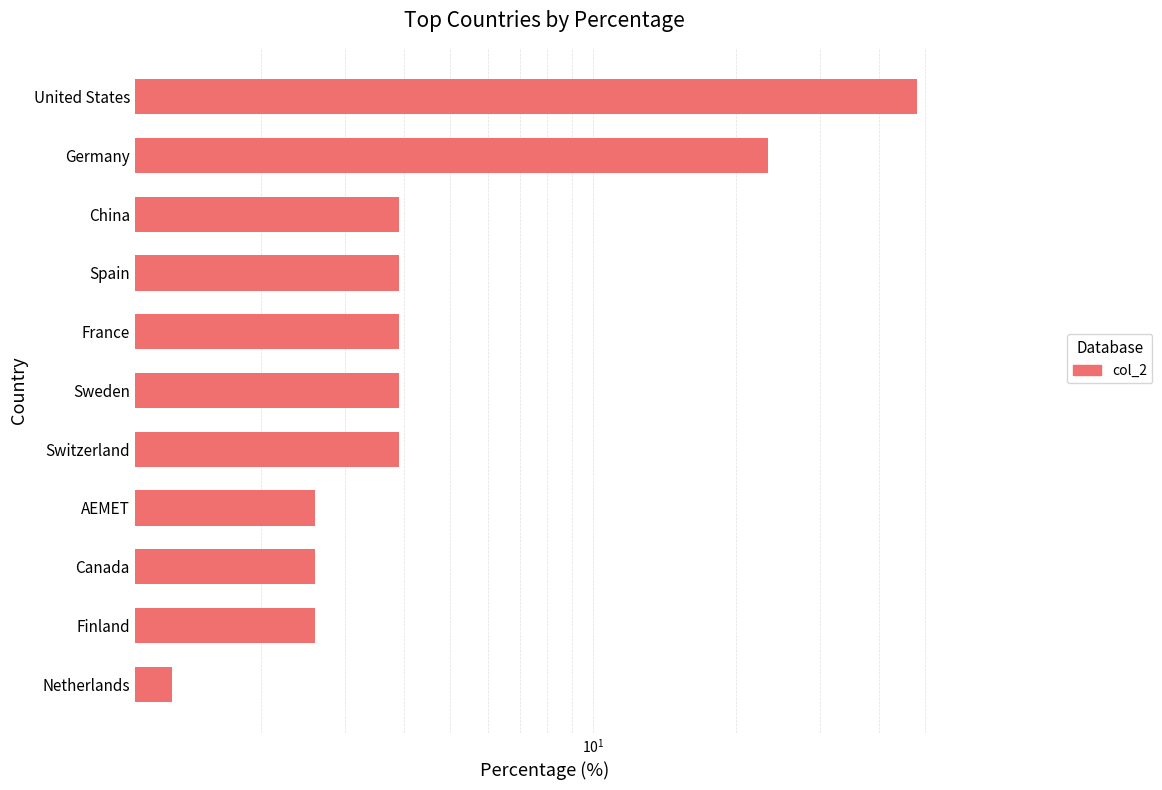

What is the change in value from Canada to United States?

+45.5